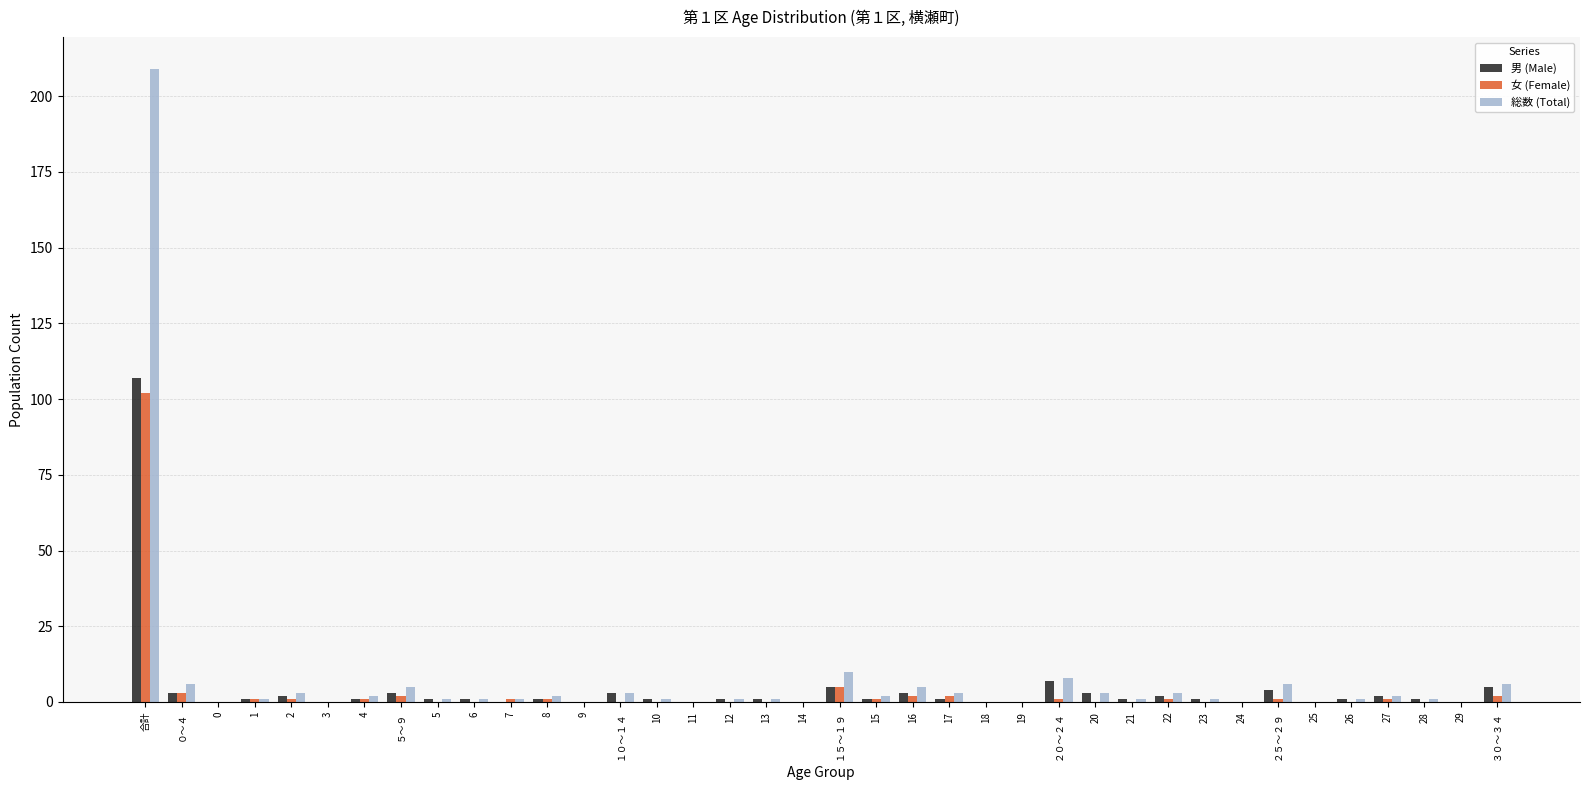

What is the maximum value shown in the chart?

209